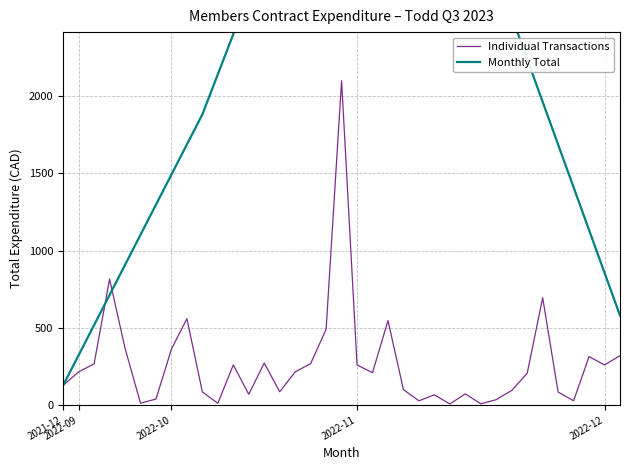

What is the highest value of the Individual Transactions series?

2100.0